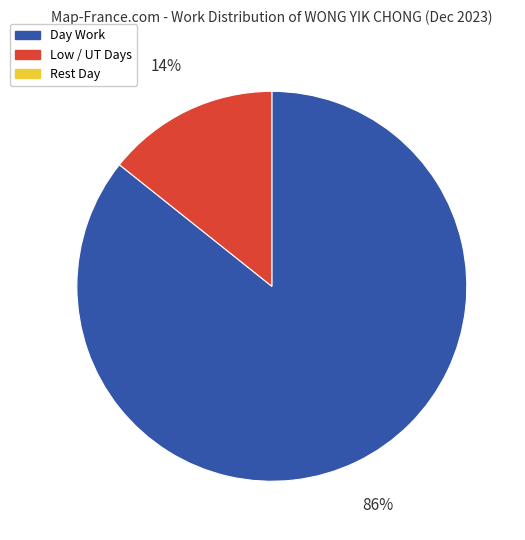

Is there a majority slice in this chart?

Yes